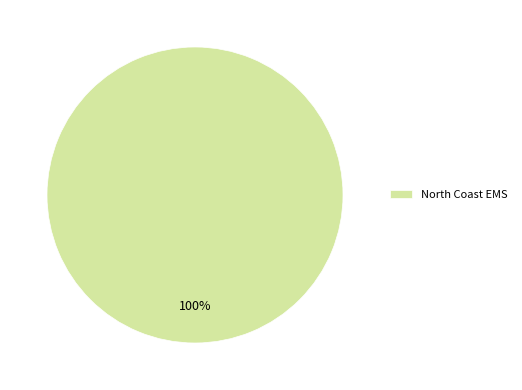

Which slice represents more than half of the pie?

North Coast EMS